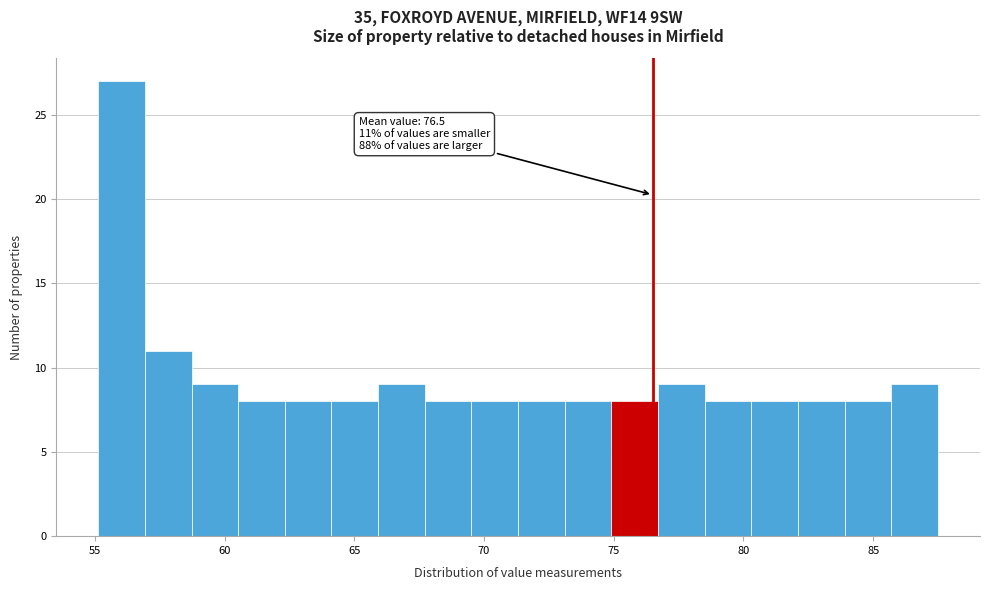

Around what value on the x-axis is the tallest bar? Give the approximate position of its centre, as read against the axis.

56.0